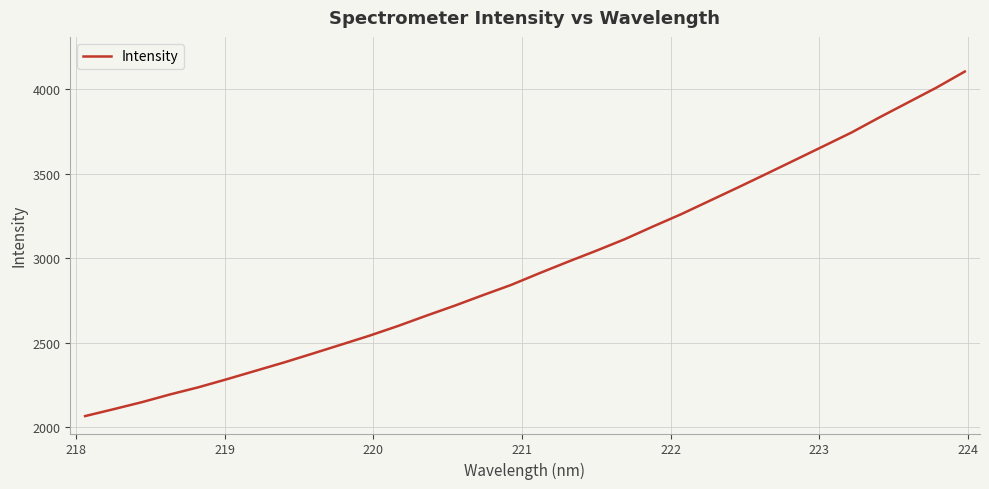

What is the smallest value displayed?

2064.3